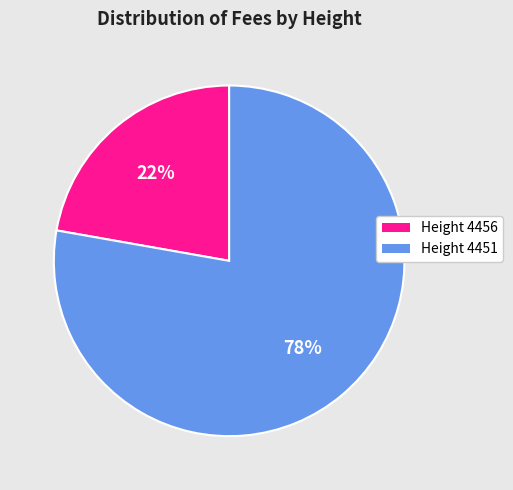

Is there a majority slice in this chart?

Yes